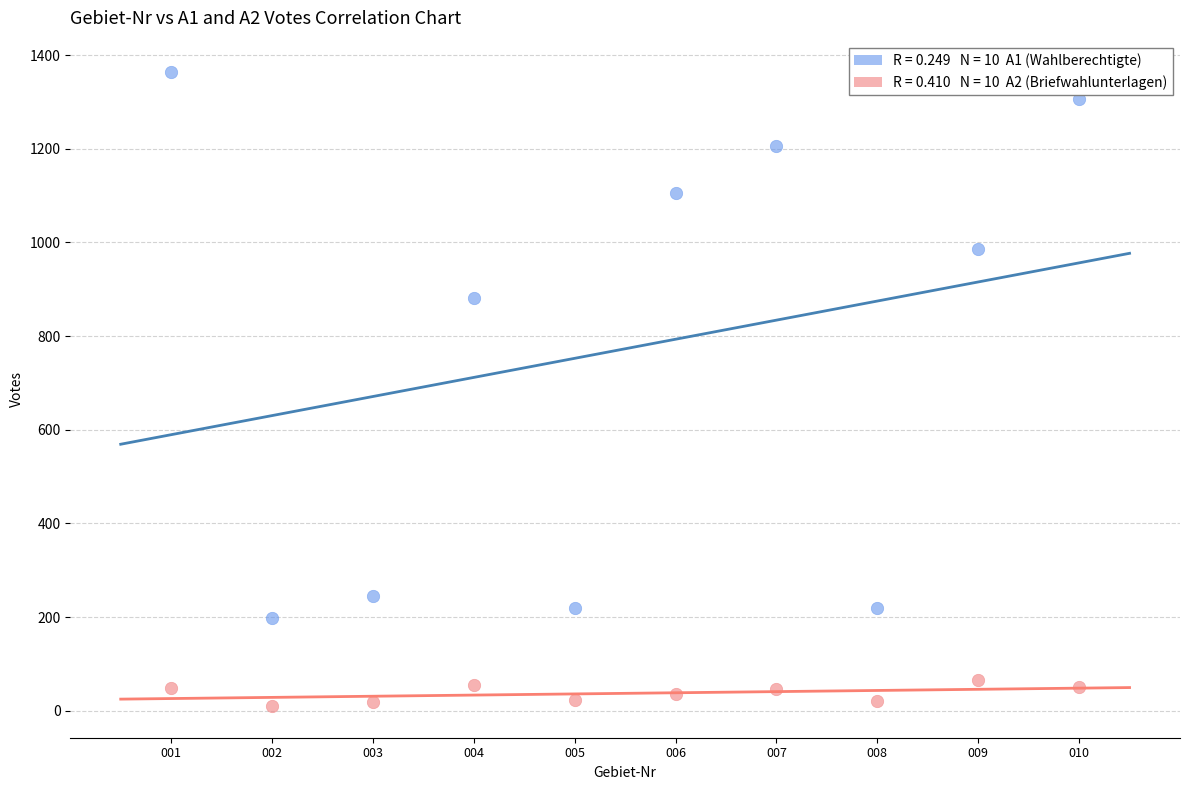

Across all data points, what is the range of Y values (max minus min)?

1353